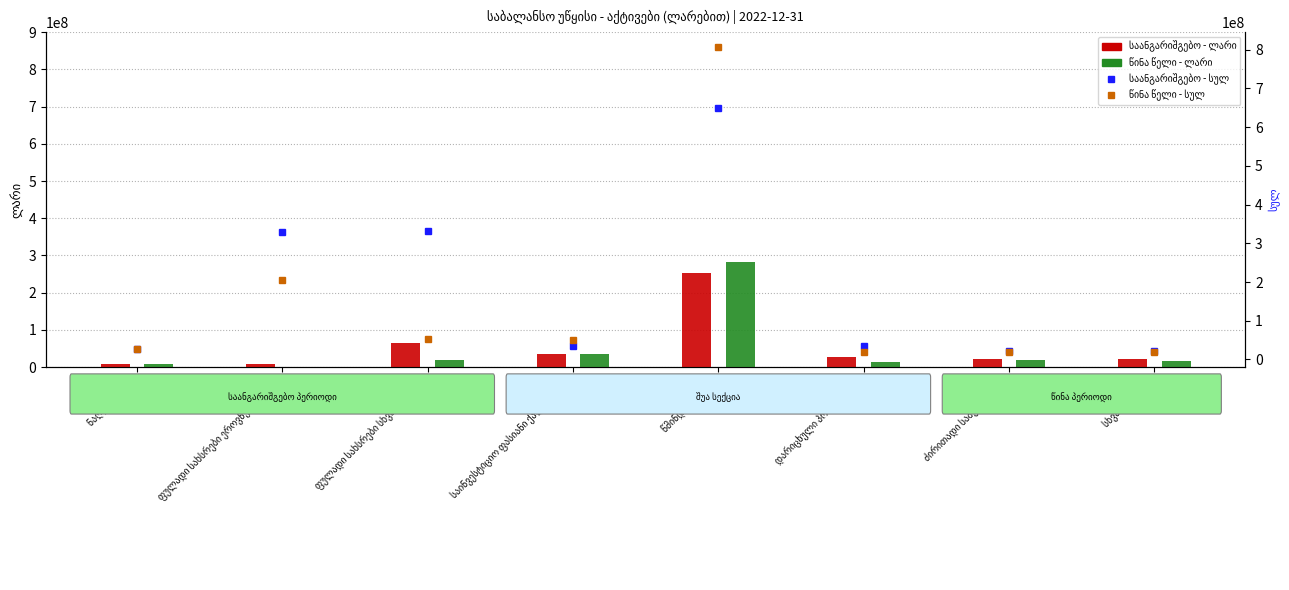

Rank the series by their maximum value, from highest to lowest.

წინა წელი - სულ, საანგარიშგებო - სულ, წინა წელი - ლარი, საანგარიშგებო - ლარი